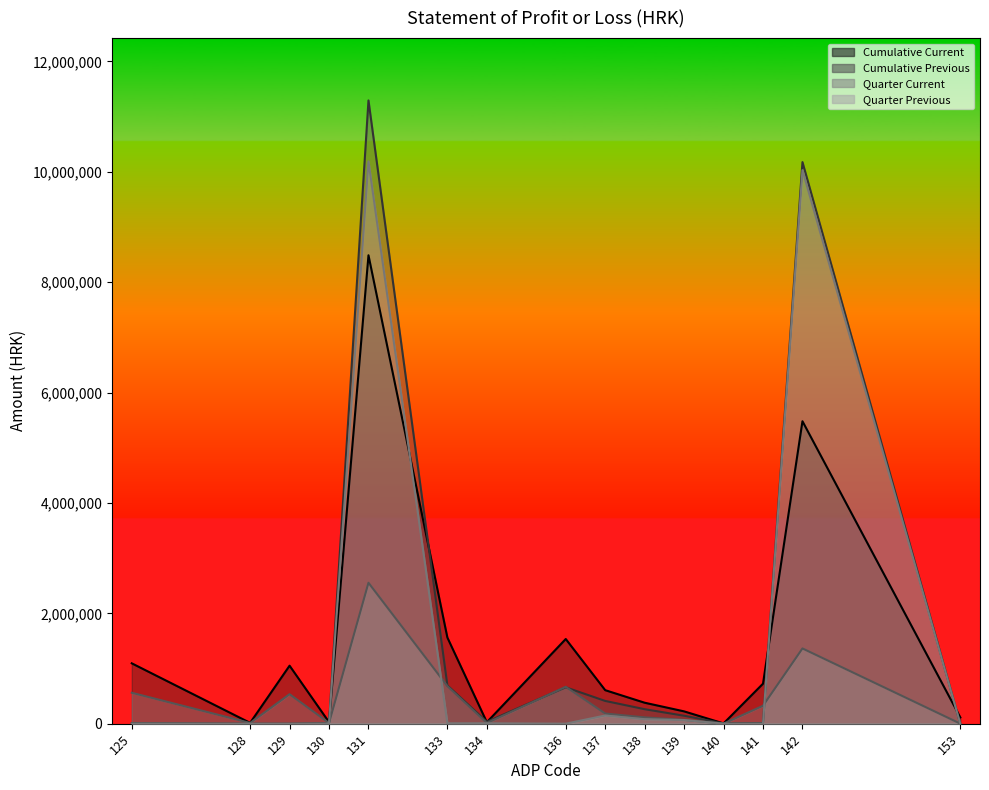

The Quarter Current series shows 2281991 at 143. True or false?

False